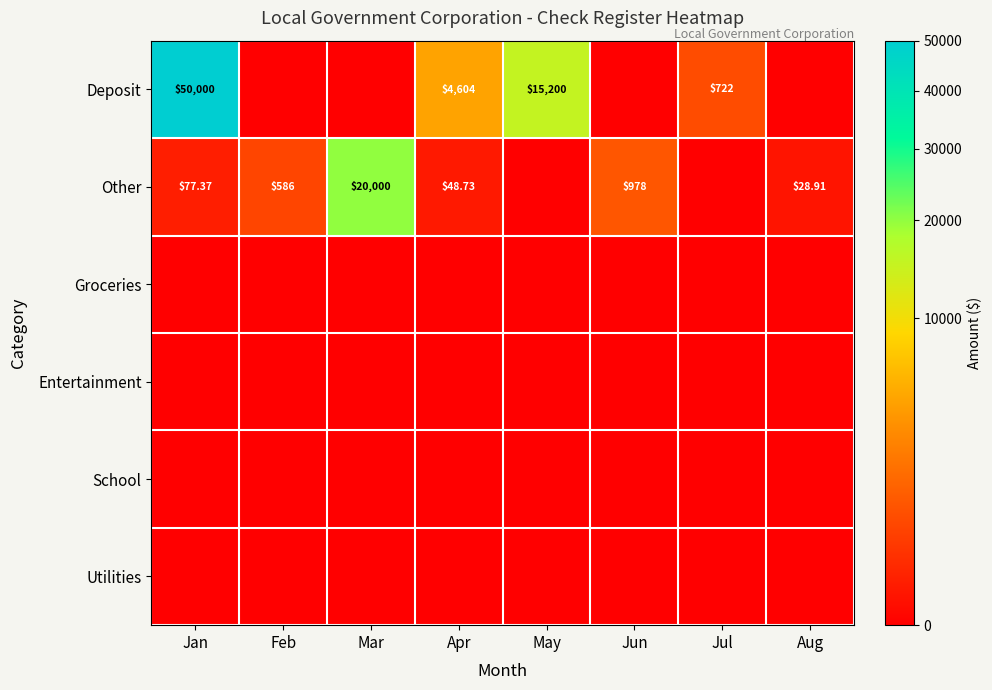

Rank the categories by School value from highest to lowest.

Jan, Feb, Mar, Apr, May, Jun, Jul, Aug